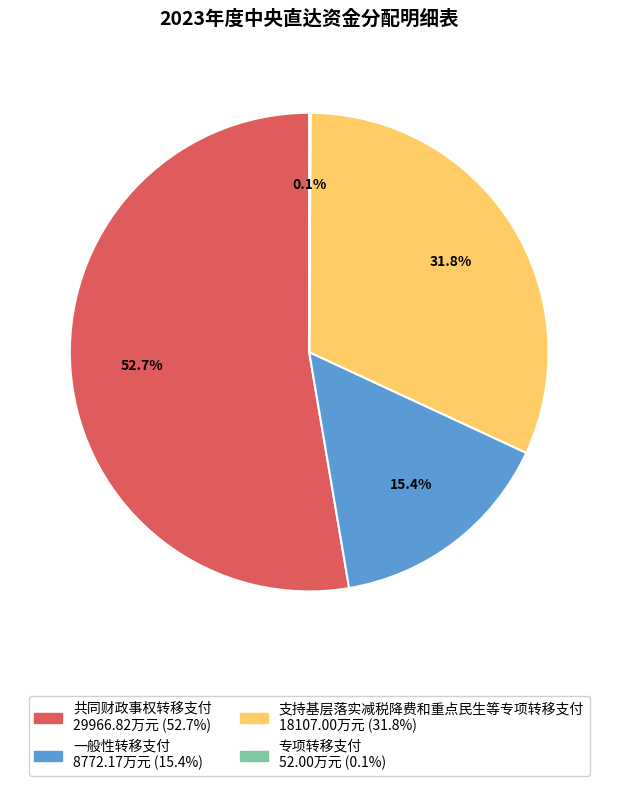

Is it true that 共同财政事权转移支付 is 43% of the pie?

False